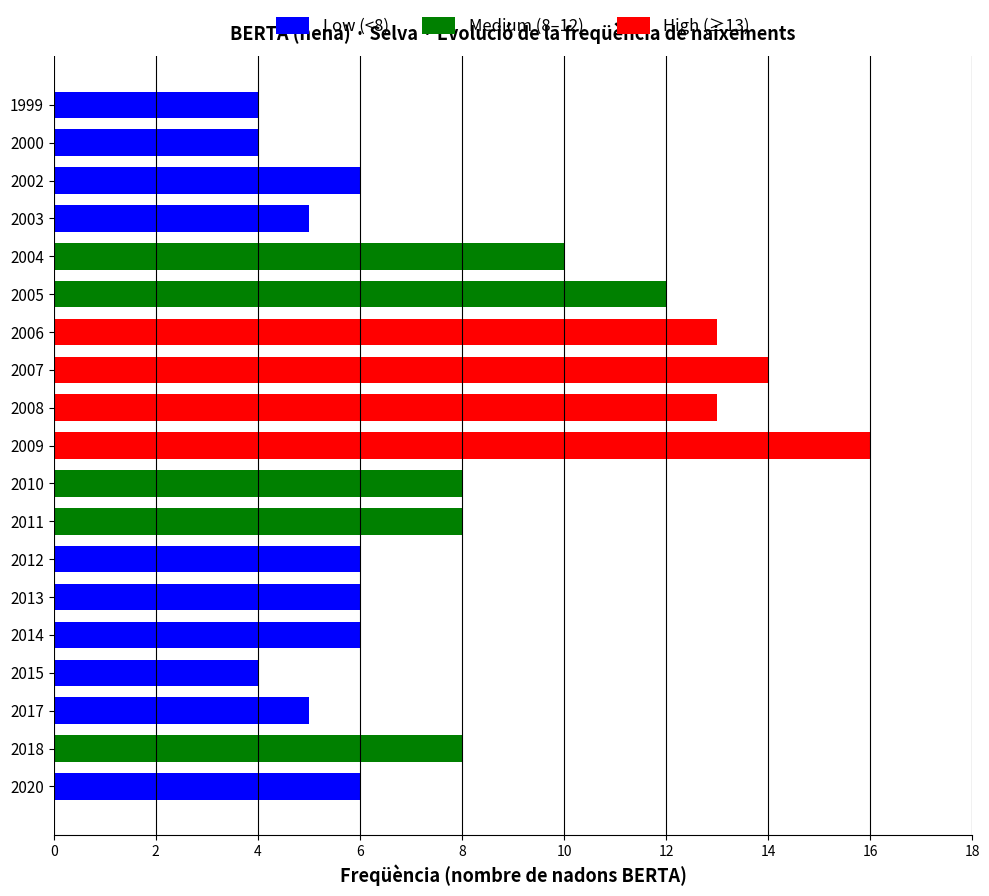

What is the value of the 10th bar from the left?

16